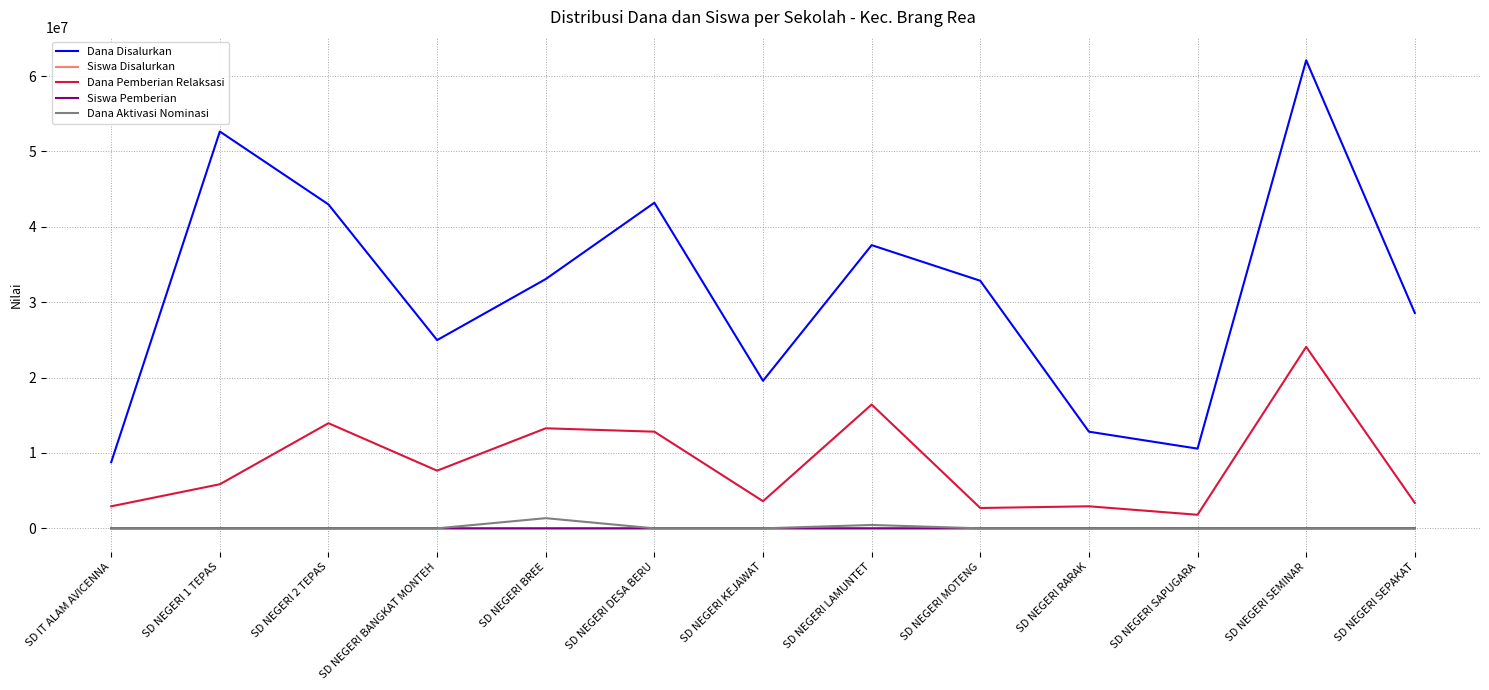

Is it true that Dana Disalurkan equals 24316390 at SD NEGERI DESA BERU?

False